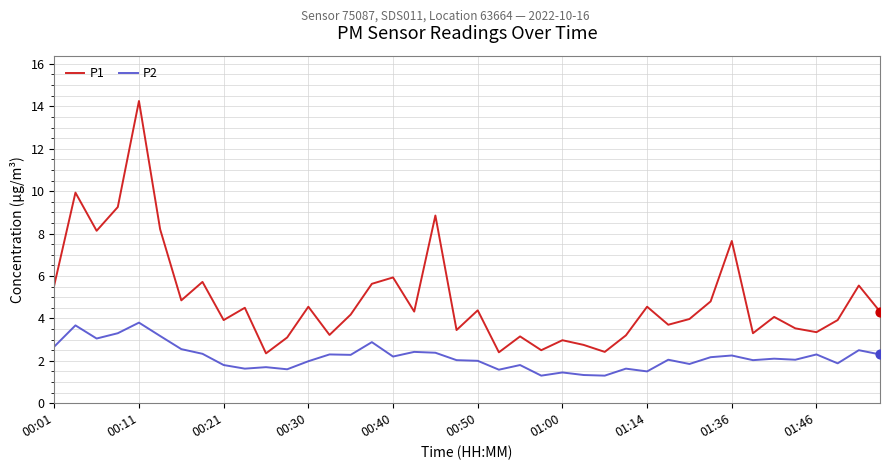

Which series has the widest spread of values?

P1